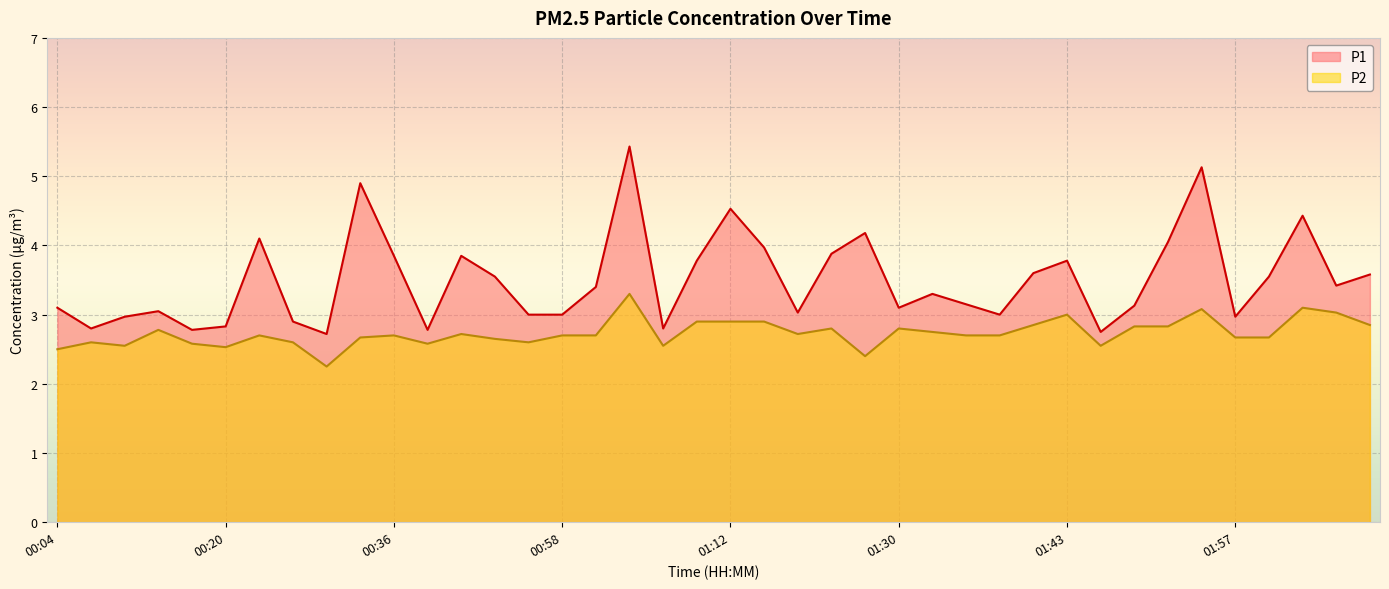

The value of P1 at 02:06 is 5.8. True or false?

False